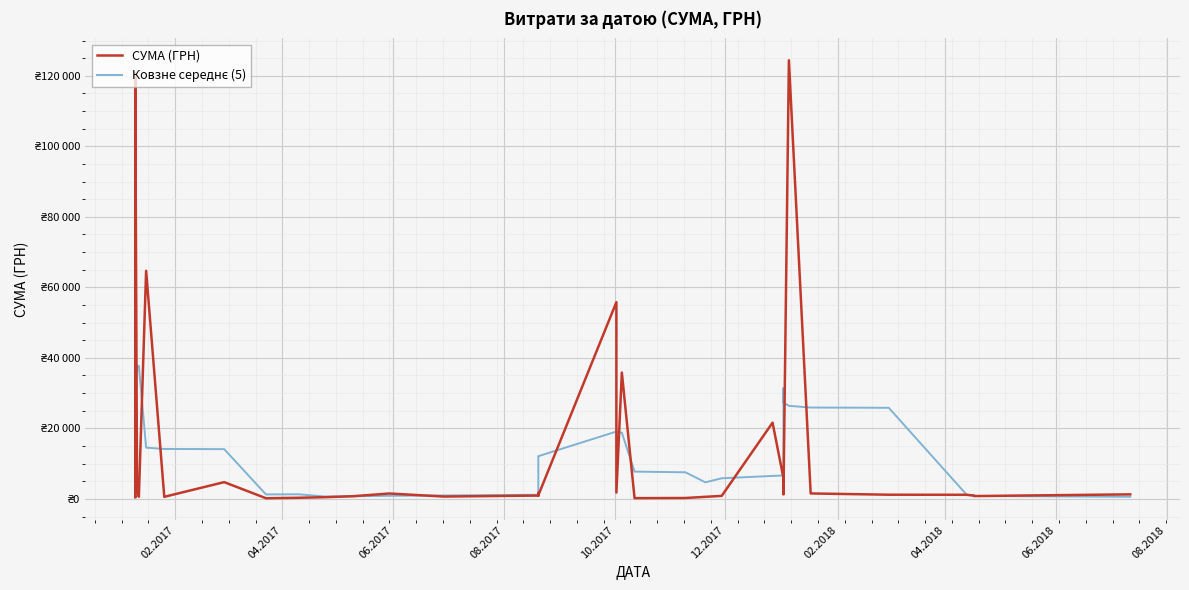

True or false: СУМА (ГРН) and Ковзне середнє (5) intersect in this chart.

True